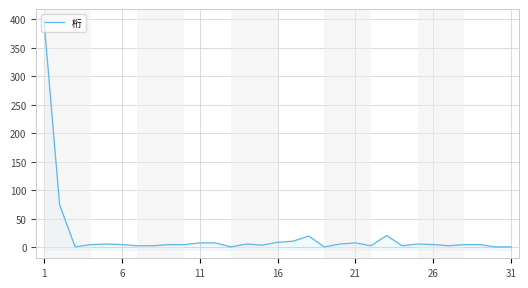

What is the smallest value displayed?

1